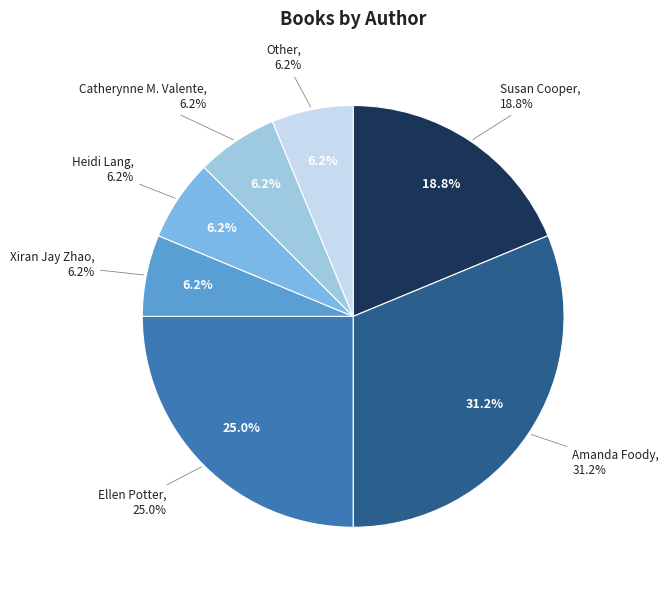

To the nearest percent, what is the difference between the largest and smallest slice percentages?

25%